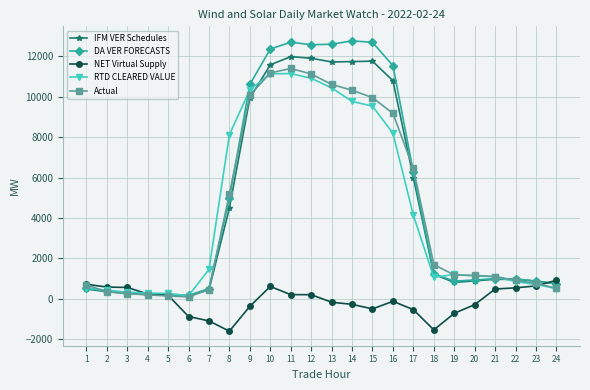

What is the difference between the highest and lowest values at 18?

3234.8